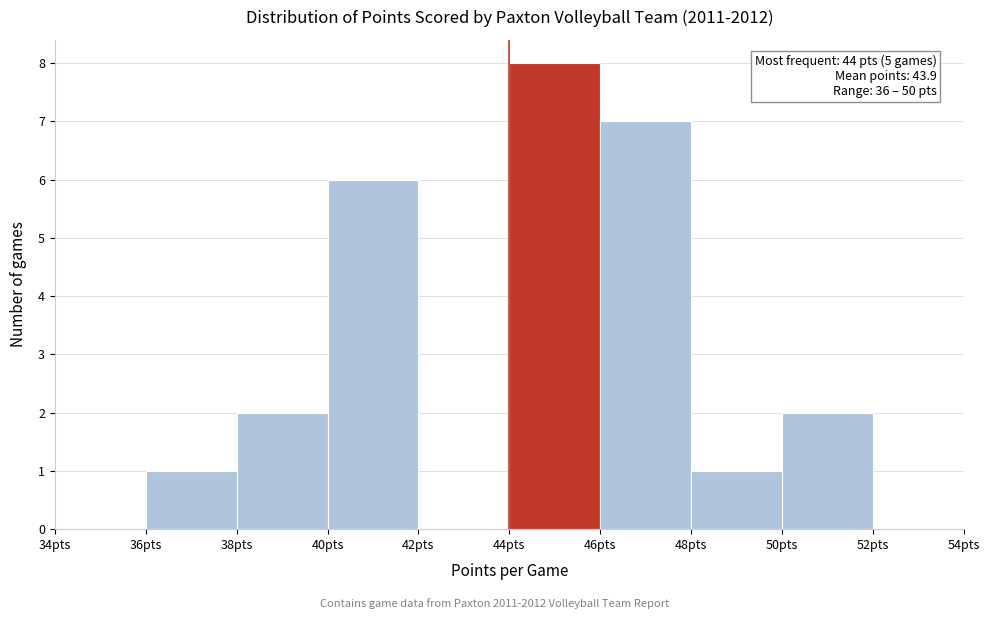

Over which range of the x-axis is the bar tallest?

44 to 46